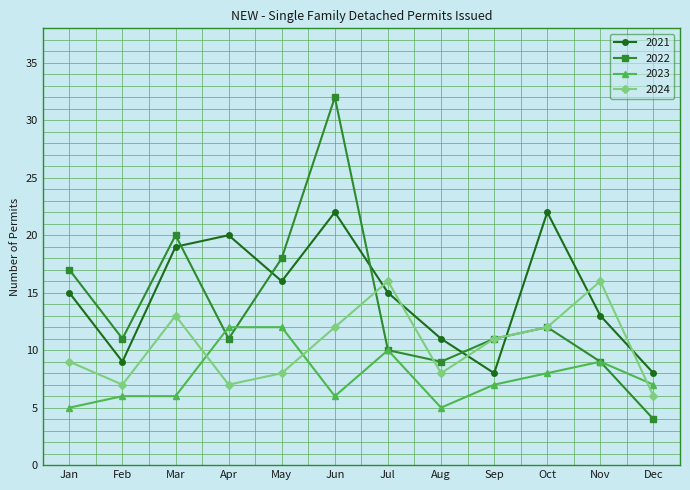

Rank the series by their maximum value, from highest to lowest.

2022, 2021, 2024, 2023